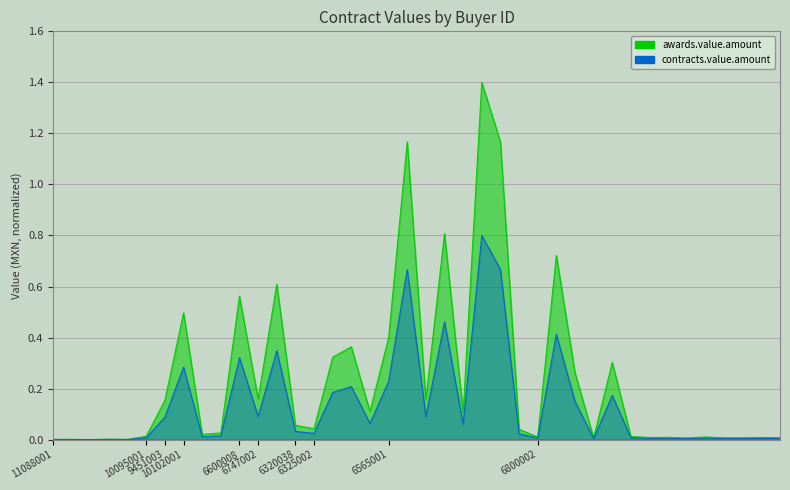

Where is the first local minimum for awards.value.amount?

11088001